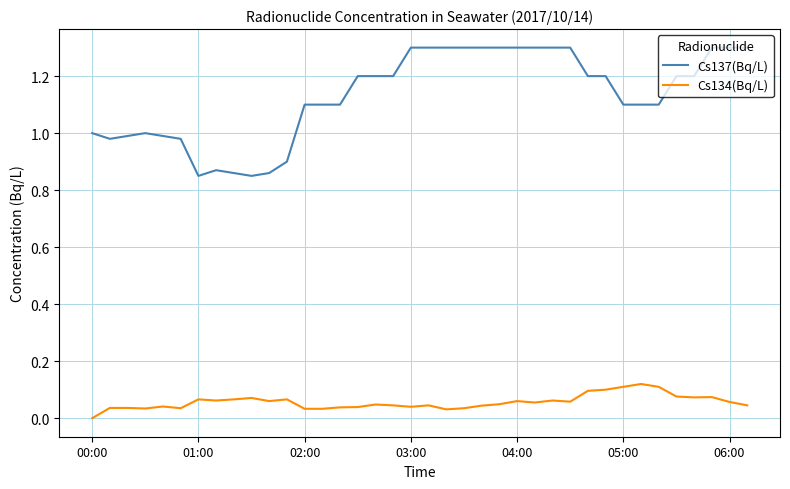

How many lines are shown in the chart?

2